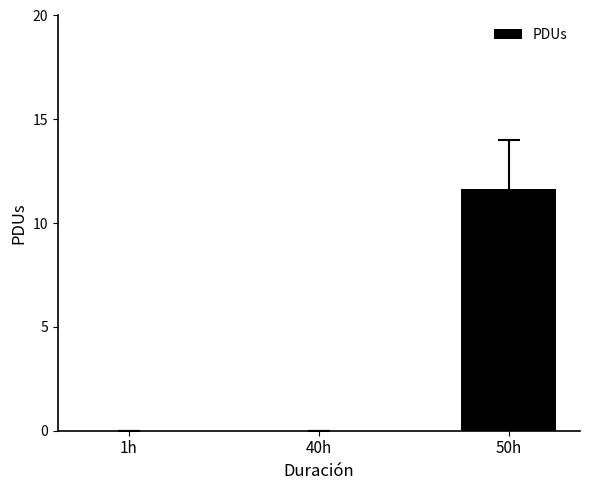

What is the sum of all values?

11.7